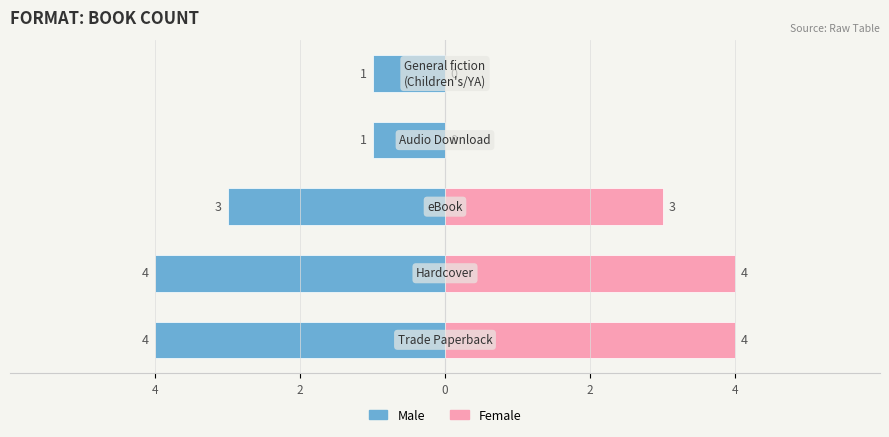

What is the value of the Male bar at the 5th from the left?

-4